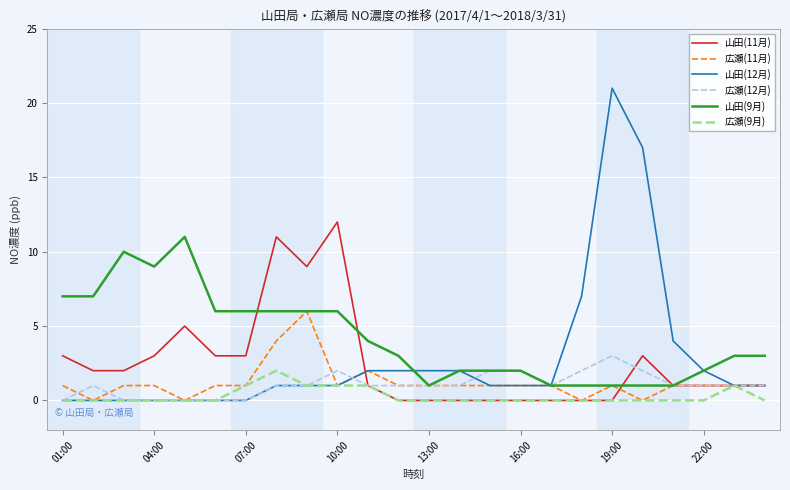

True or false: 広瀬(9月) and 山田(9月) cross at least once.

False